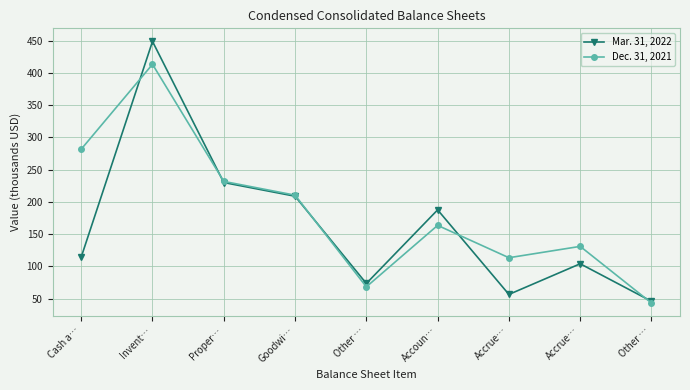

List the series in order of their overall mean, lowest first.

Mar. 31, 2022, Dec. 31, 2021